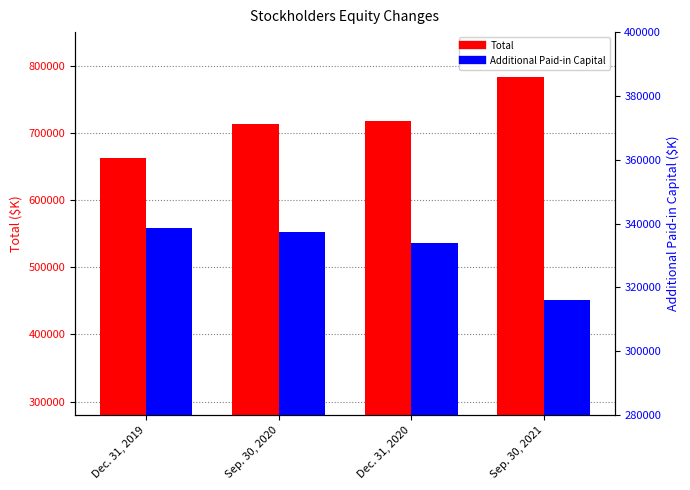

How many bars are there in each group?

2